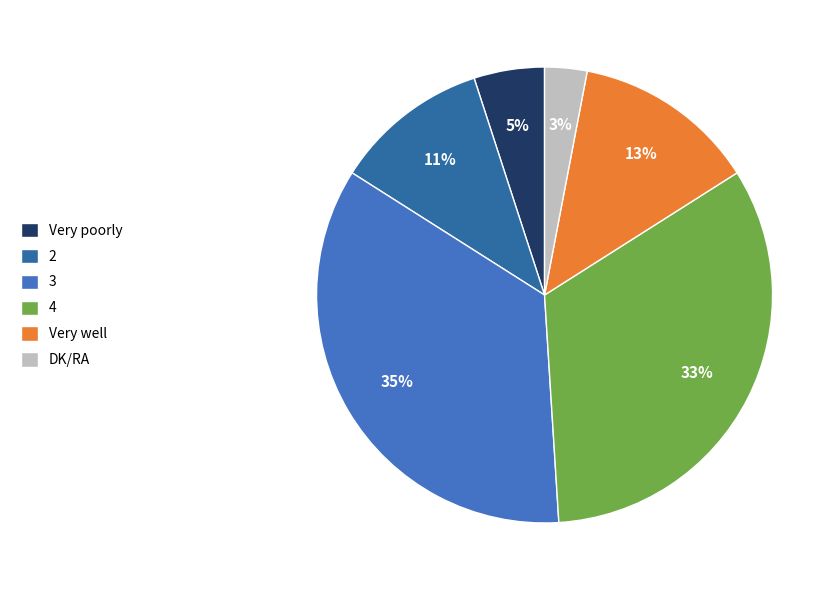

The 2 slice represents 11% of the pie. True or false?

True